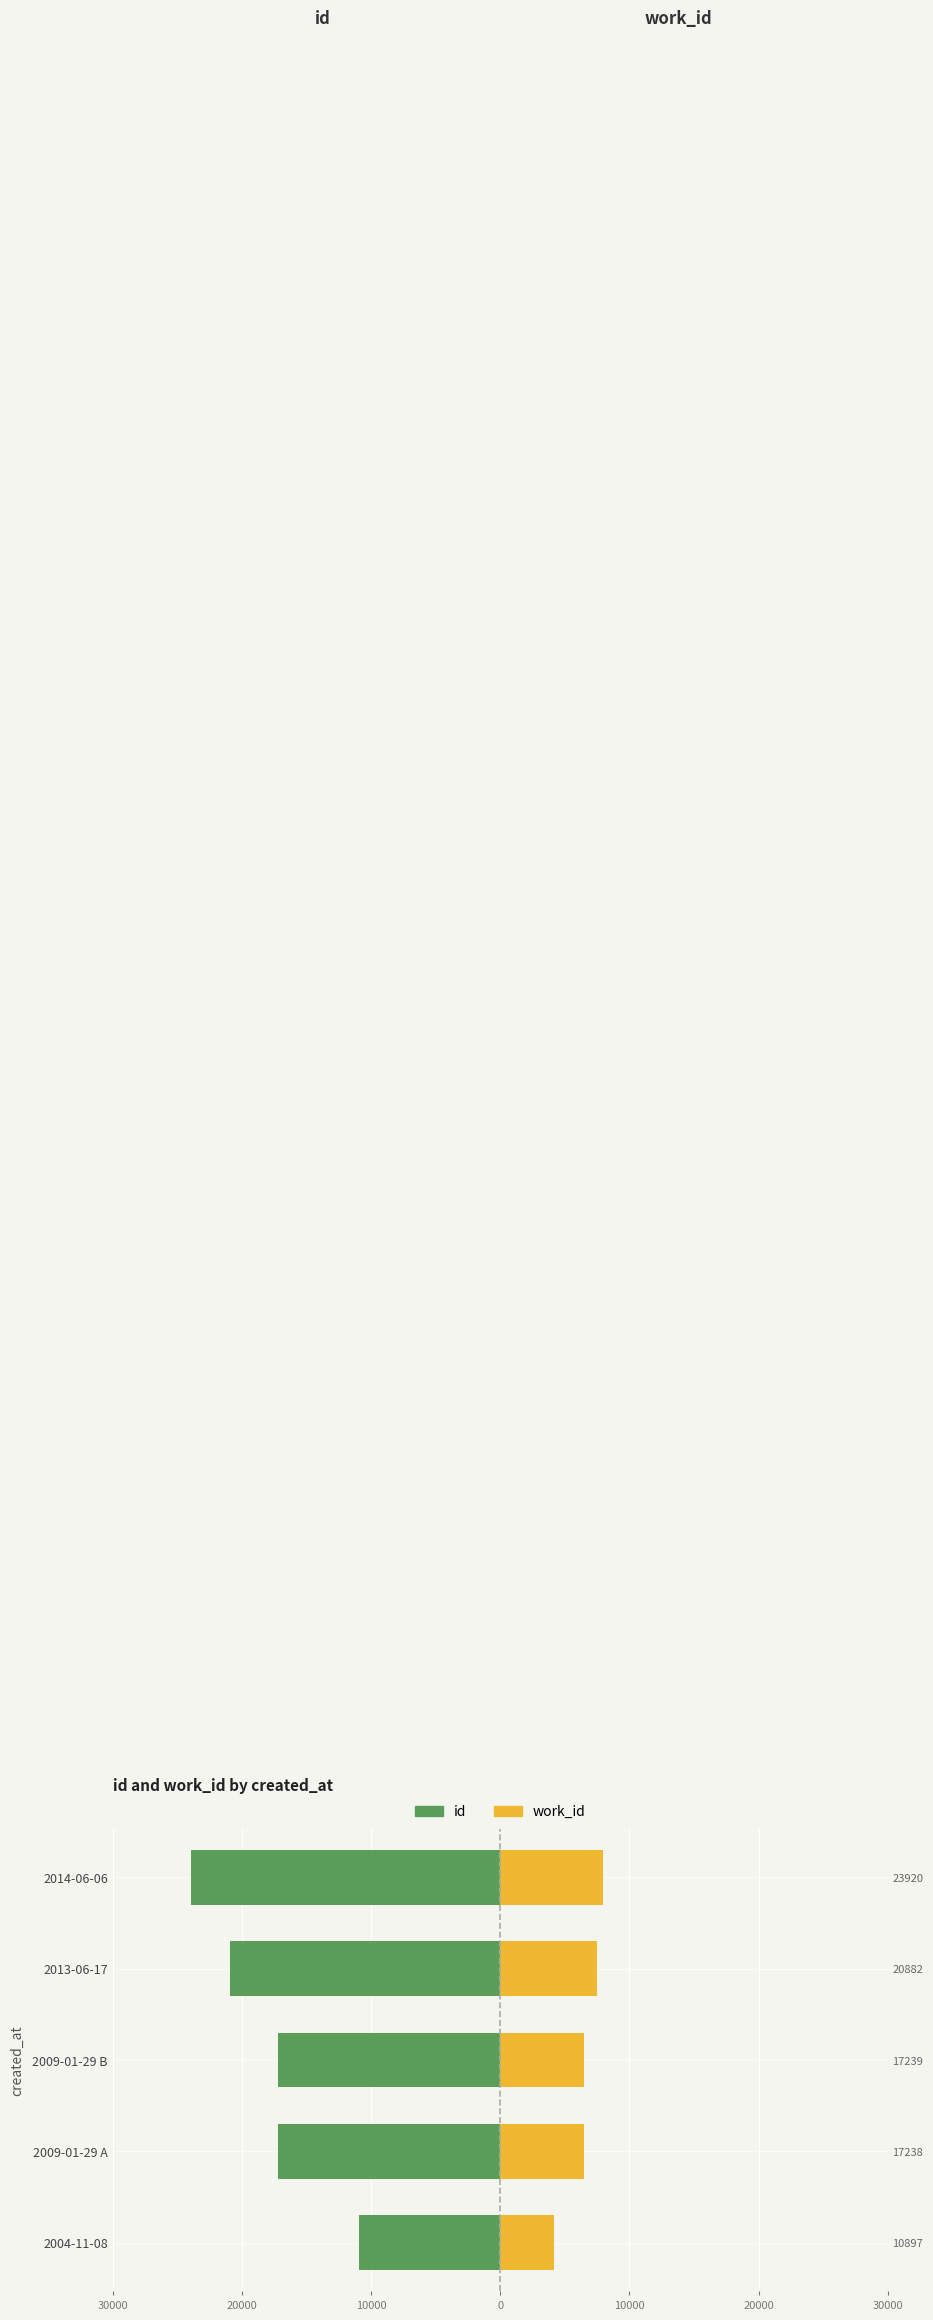

The id series shows -20882 at 2013-06-17. True or false?

True